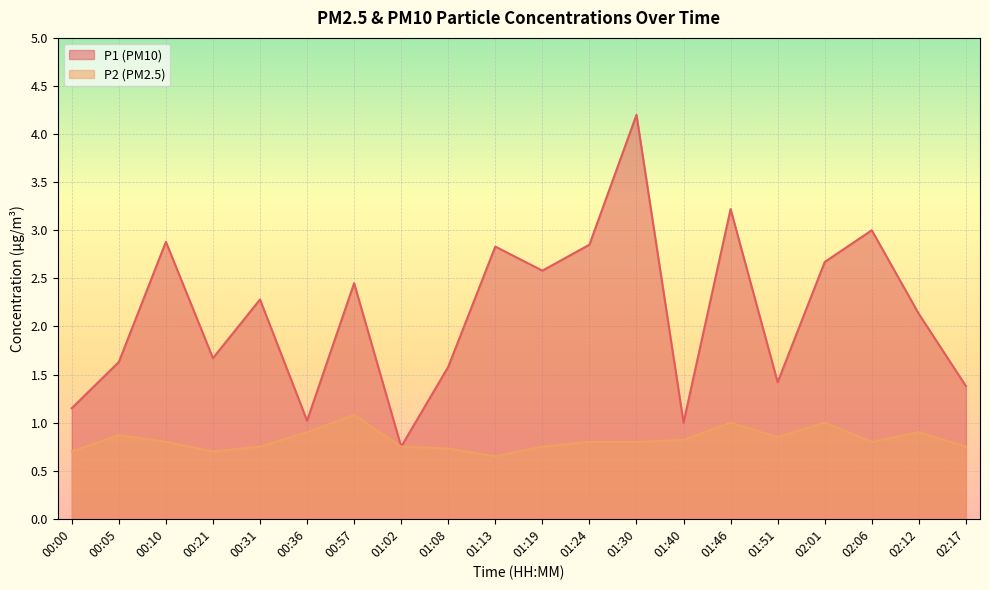

How many lines are shown in the chart?

2